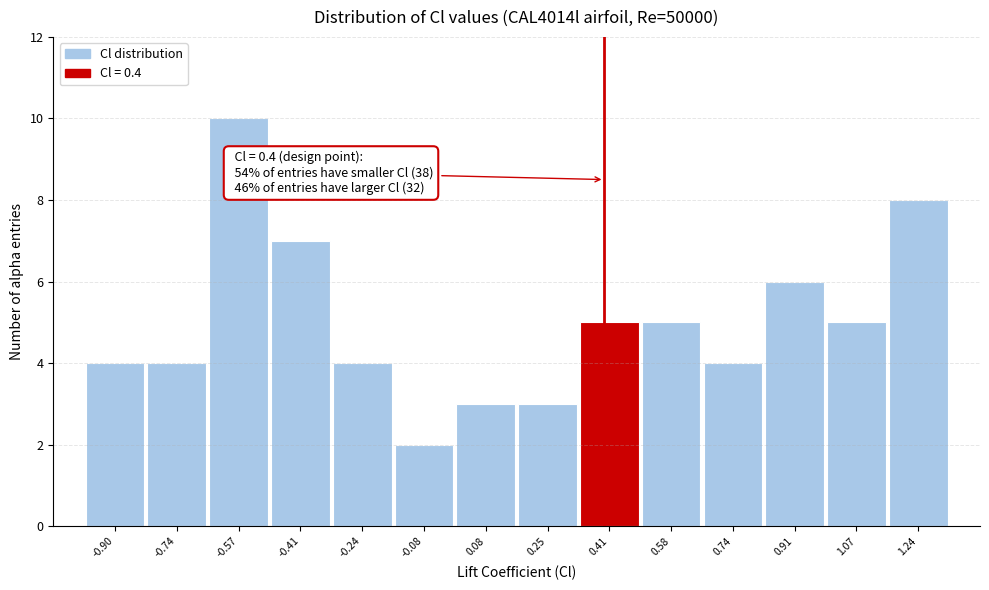

Which range on the x-axis has the tallest bar?

-0.66 to -0.50